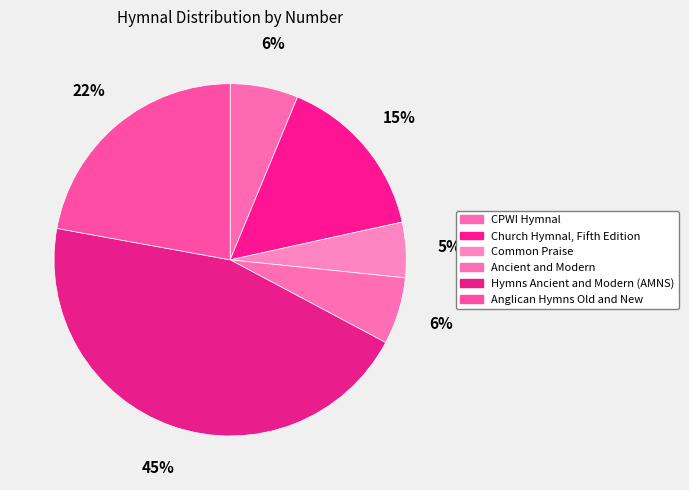

Is it true that Ancient and Modern is 14% of the pie?

False